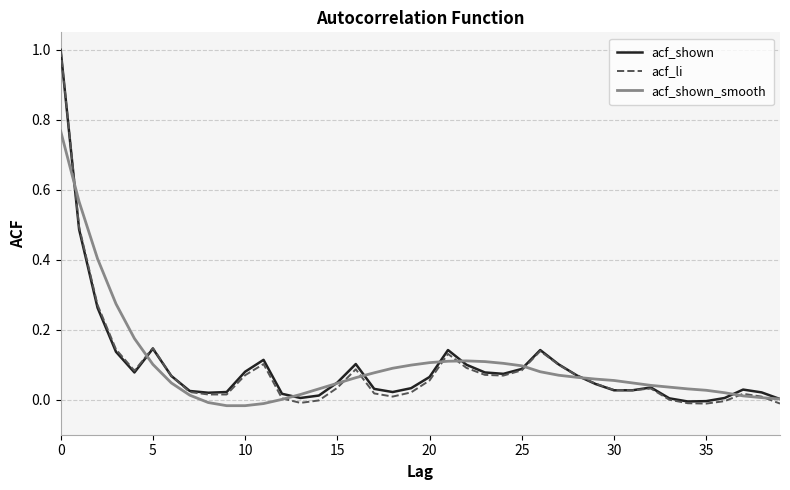

List the series in order of their overall mean, lowest first.

acf_li, acf_shown, acf_shown_smooth